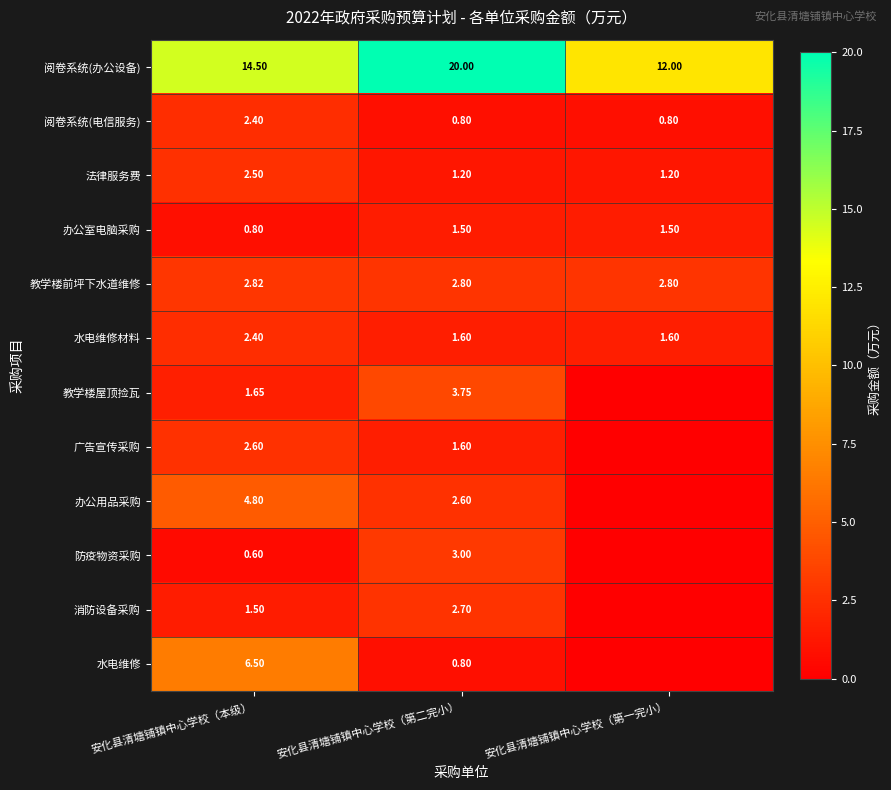

What is the total value across all series at 安化县清塘铺镇中心学校（第二完小）?

42.4